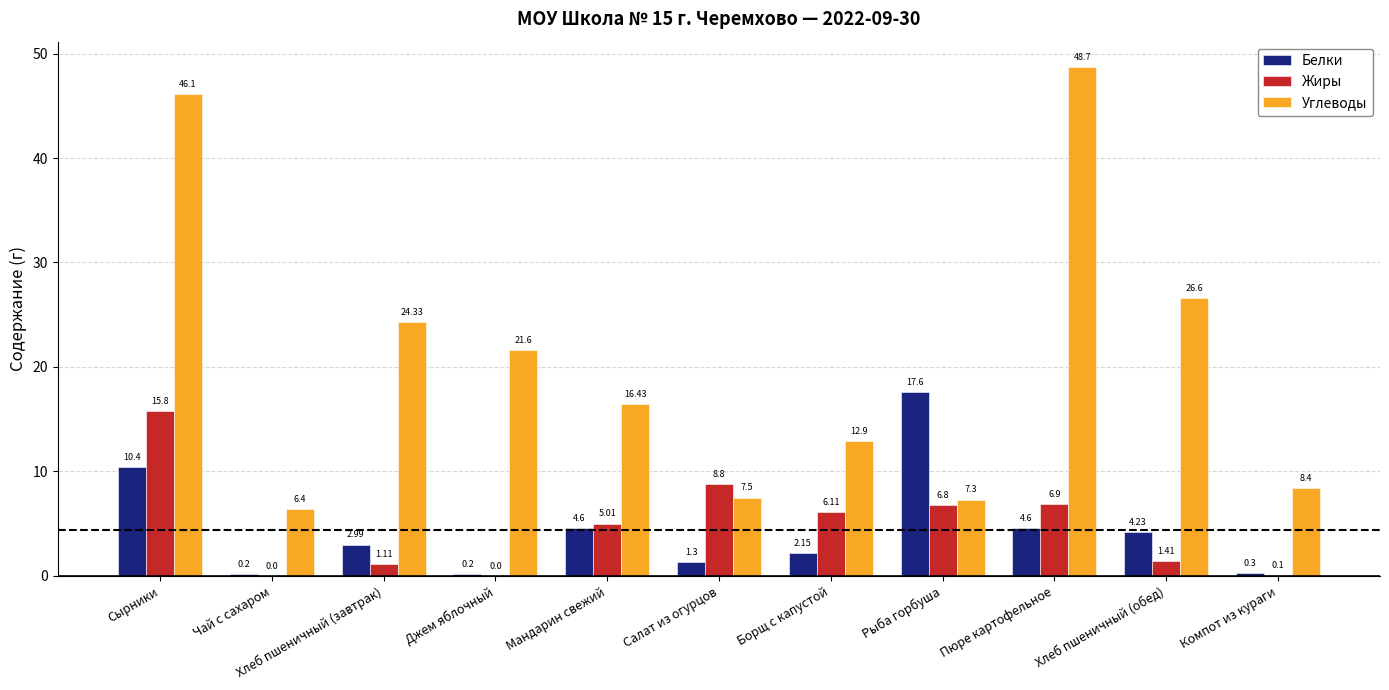

What is the sum of the Жиры values at Компот из кураги and Мандарин свежий?

5.1